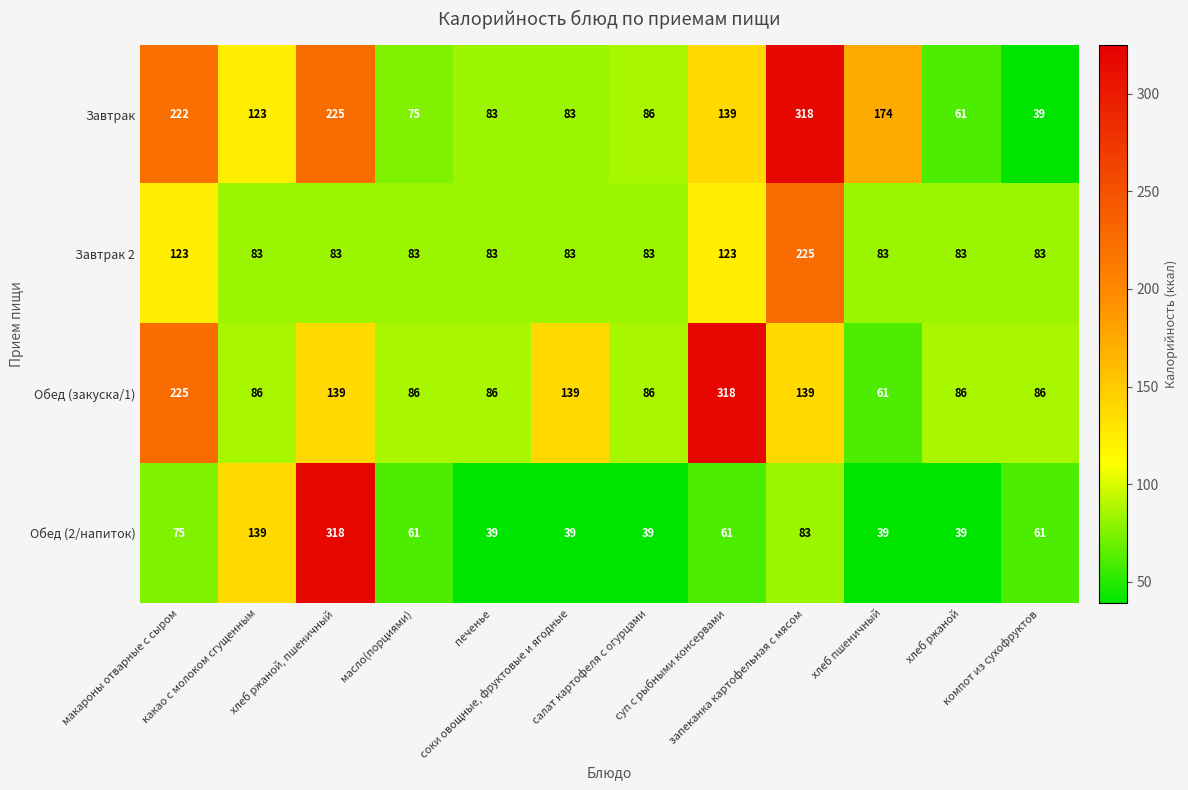

What is the difference between the maximum and minimum values in the Завтрак 2 series?

142